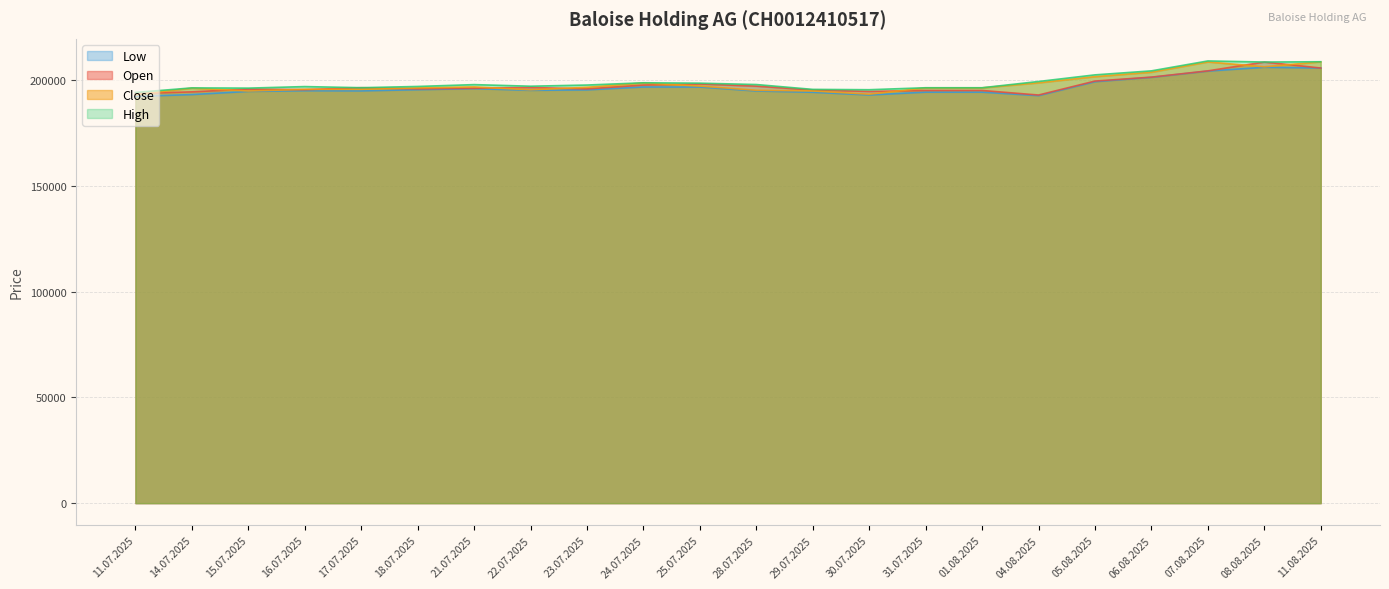

How many lines are shown in the chart?

4